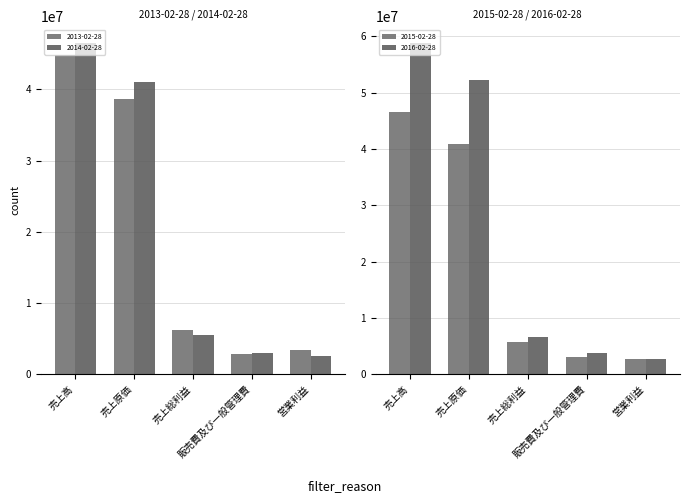

Are the bars grouped side by side (vs. stacked)?

Yes